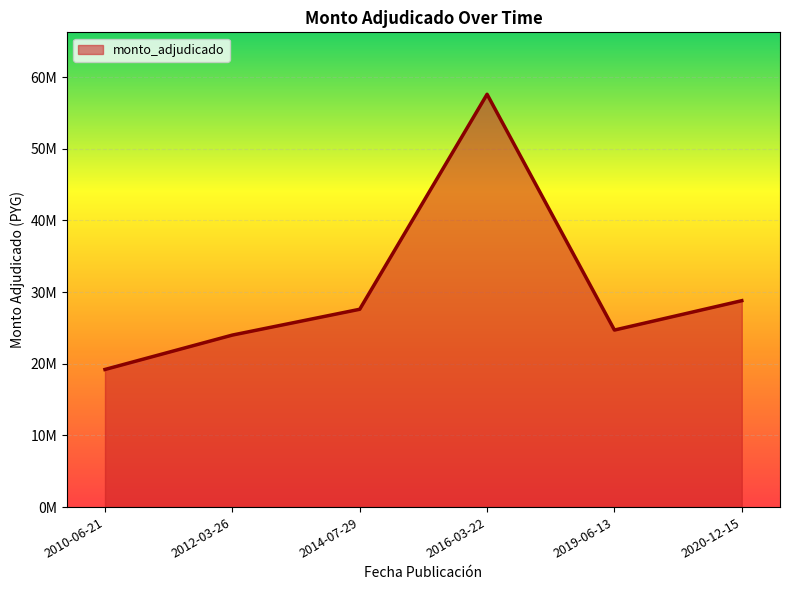

Which has a higher value, 2019-06-13 or 2010-06-21?

2019-06-13